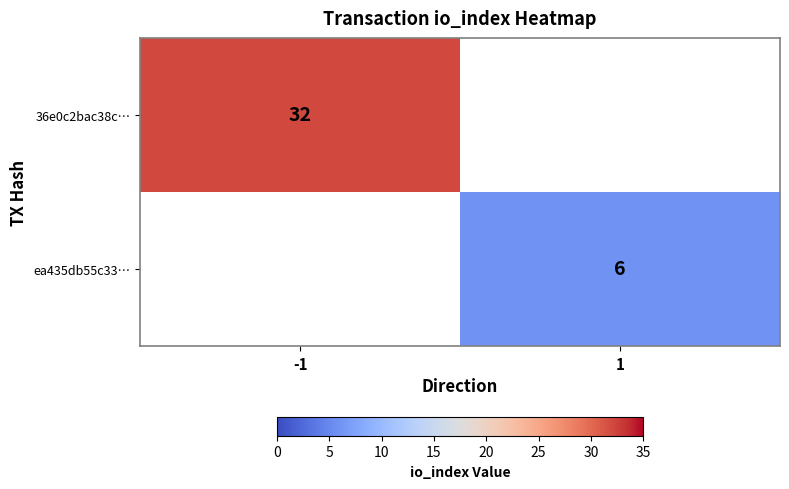

Rank the categories by ea435db55c33… value from lowest to highest.

-1, 1